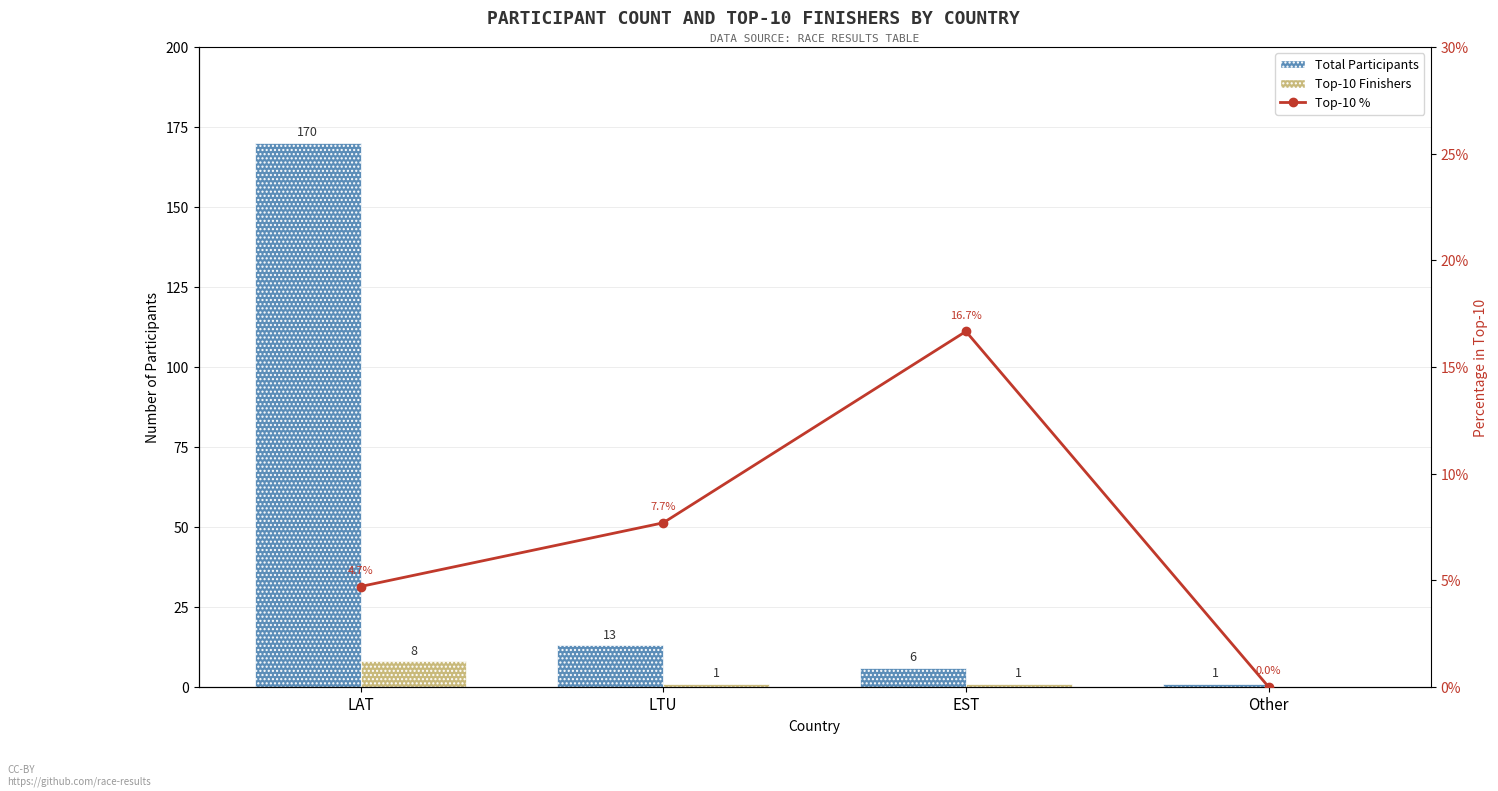

What is the sum of the Top-10 Finishers values at LTU and Other?

1.0